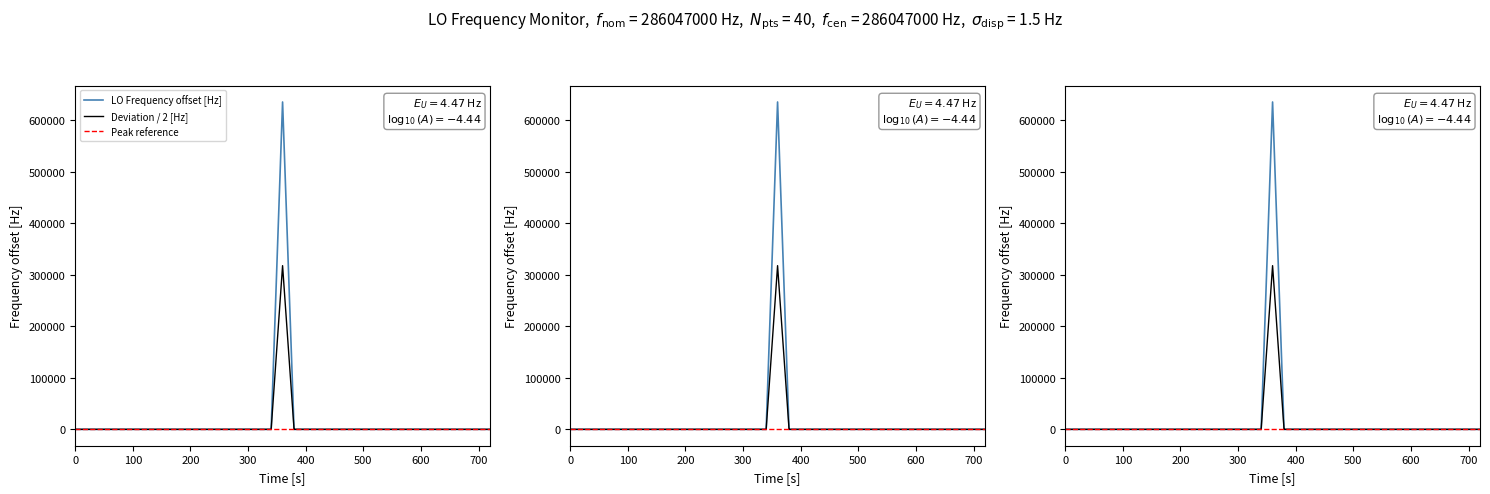

How many data points does each series have?

40